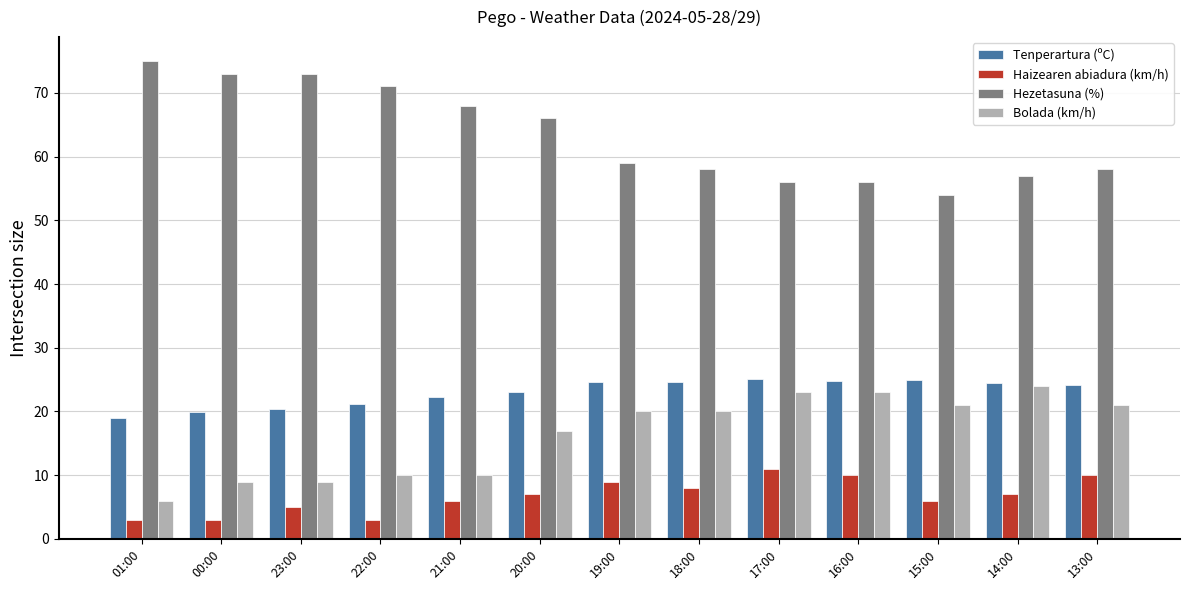

How many groups of bars are there?

13